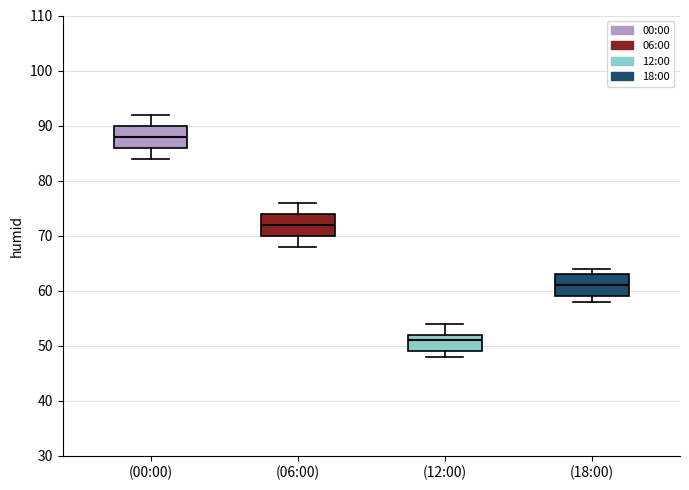

Reading left to right, read every box against the y-axis: the position of its median line, the range the box covers, and the ends of its whiskers. The values are not printed on the chart, so give them approximately, as read against the axis.

(00:00): median 88, box 86 to 90, whiskers 84 to 92
(06:00): median 72, box 70 to 74, whiskers 68 to 76
(12:00): median 51, box 49 to 52, whiskers 48 to 54
(18:00): median 61, box 59 to 63, whiskers 58 to 64